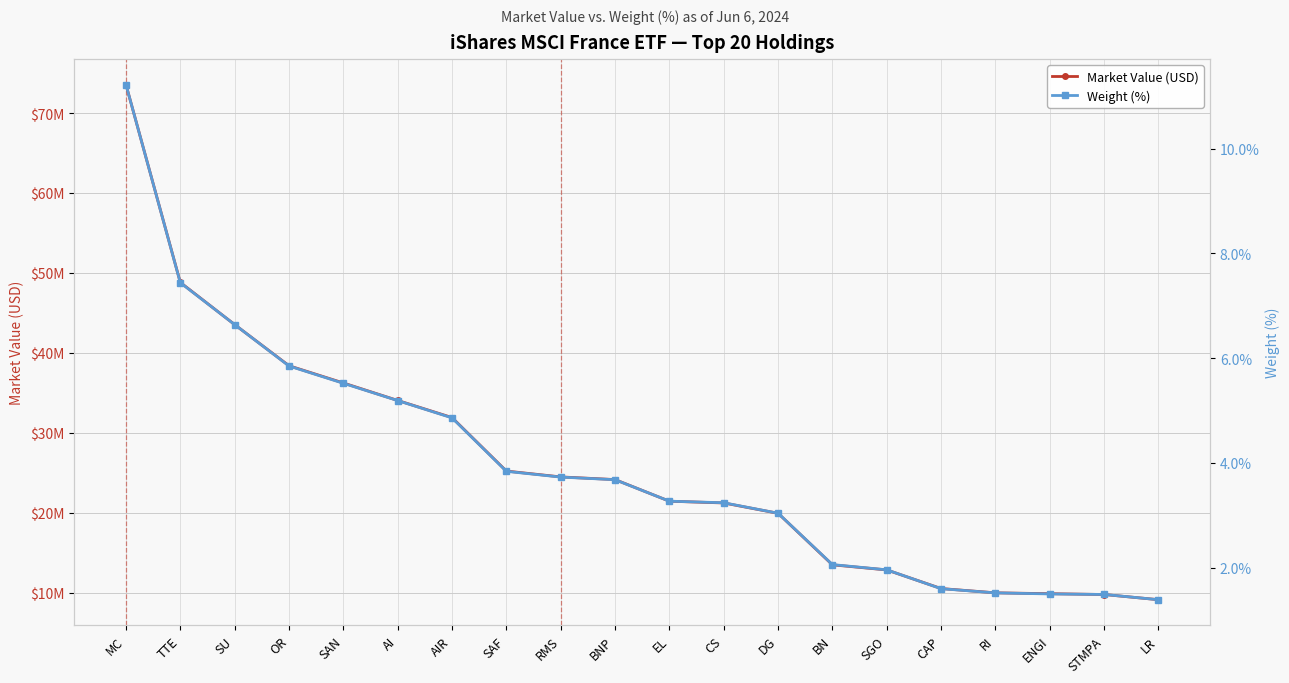

True or false: Weight (%) and Market Value (USD) intersect in this chart.

False